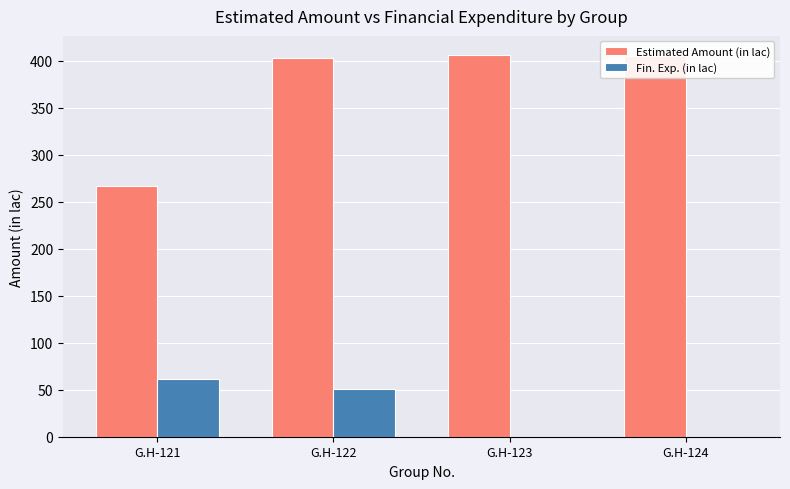

At which category is the sum across all series the highest?

G.H-122